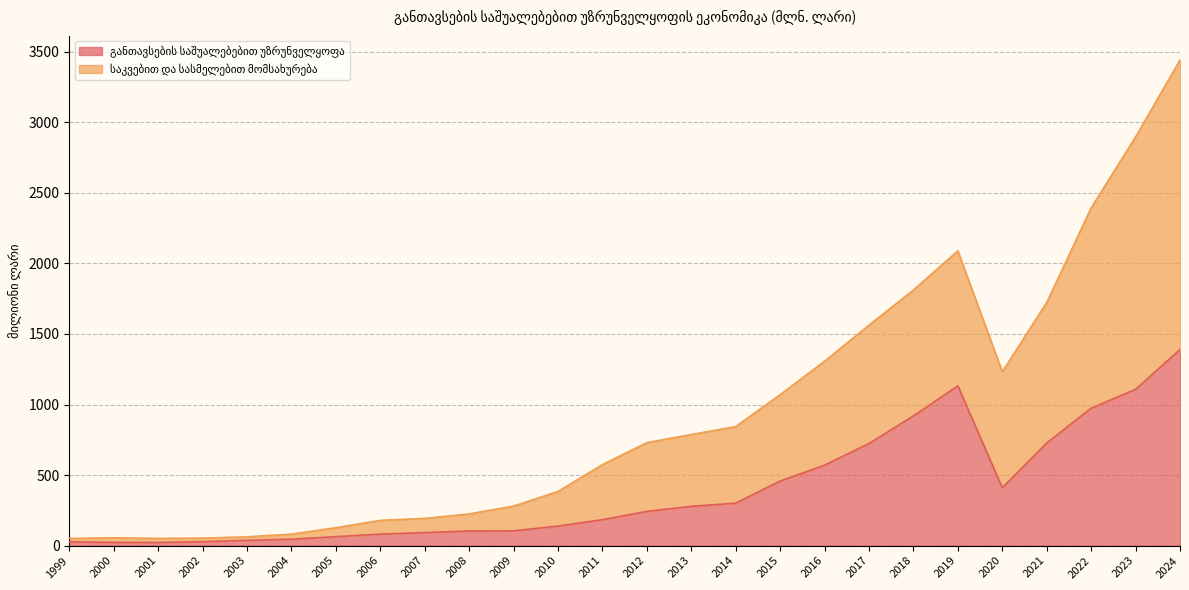

True or false: საკვებით და სასმელებით მომსახურება and განთავსების საშუალებებით უზრუნველყოფა intersect in this chart.

False